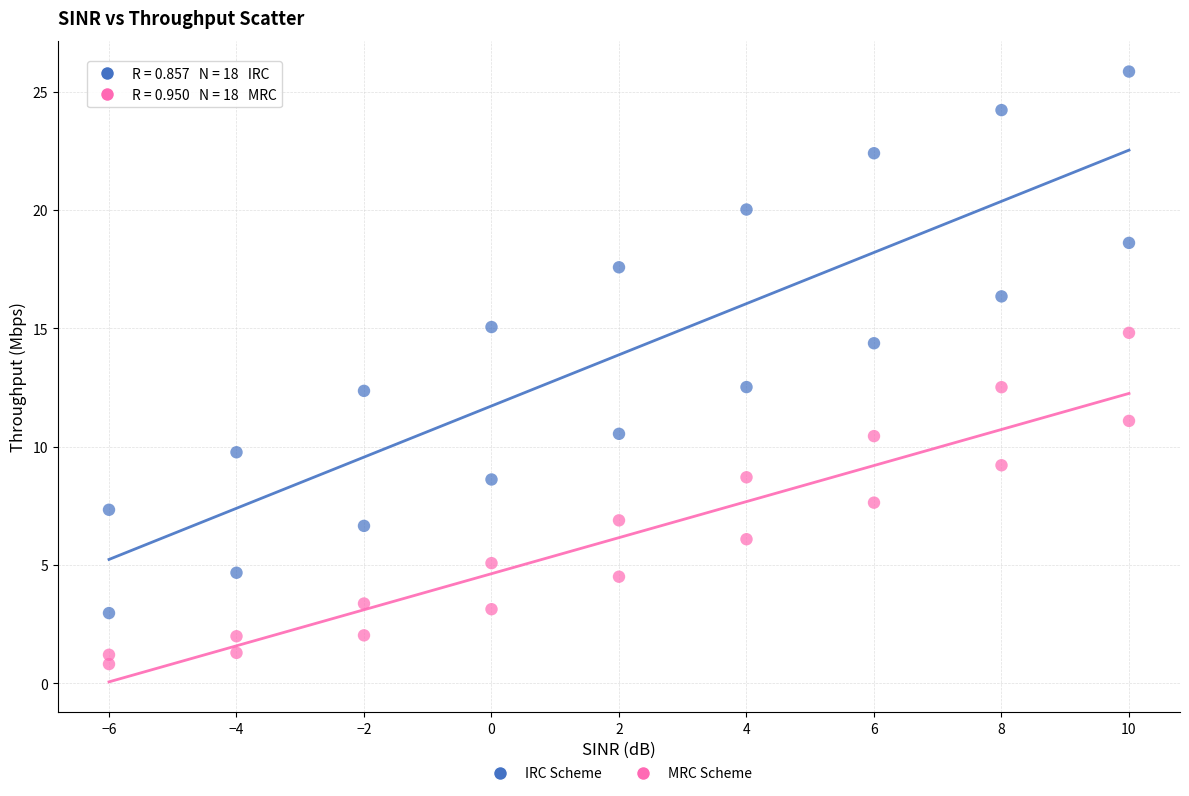

Across all data points, what is the range of X values (max minus min)?

16.0